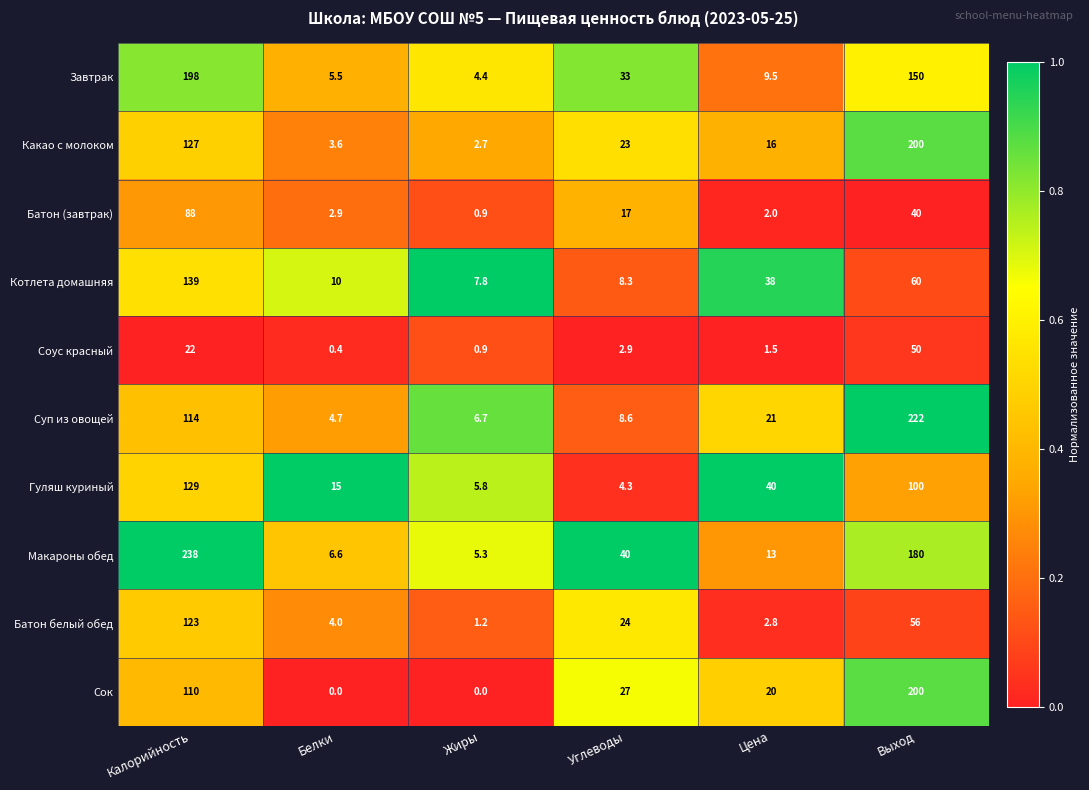

Rank the categories by Какао с молоком value from highest to lowest.

Выход, Калорийность, Углеводы, Цена, Белки, Жиры